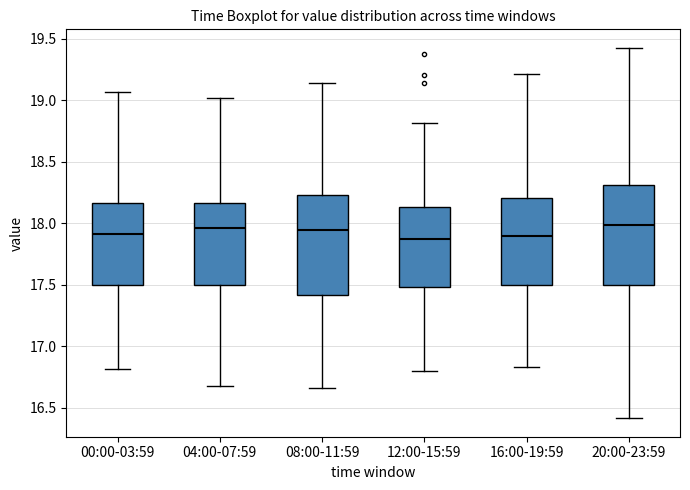

Reading left to right, read every box against the y-axis: the position of its median line, the range the box covers, and the ends of its whiskers. The values are not printed on the chart, so give them approximately, as read against the axis.

00:00-03:59: median 17.90, box 17.50 to 18.15, whiskers 16.80 to 19.05
04:00-07:59: median 17.95, box 17.50 to 18.15, whiskers 16.70 to 19.00
08:00-11:59: median 17.95, box 17.40 to 18.25, whiskers 16.65 to 19.15
12:00-15:59: median 17.85, box 17.50 to 18.15, whiskers 16.80 to 18.80
16:00-19:59: median 17.90, box 17.50 to 18.20, whiskers 16.85 to 19.20
20:00-23:59: median 18.00, box 17.50 to 18.30, whiskers 16.40 to 19.40